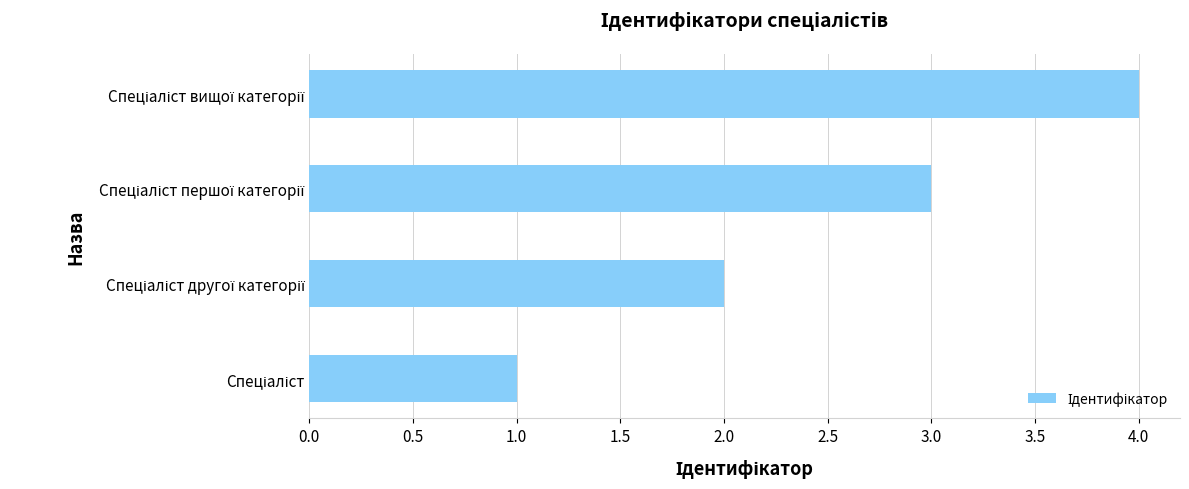

What is the sum of all values?

10